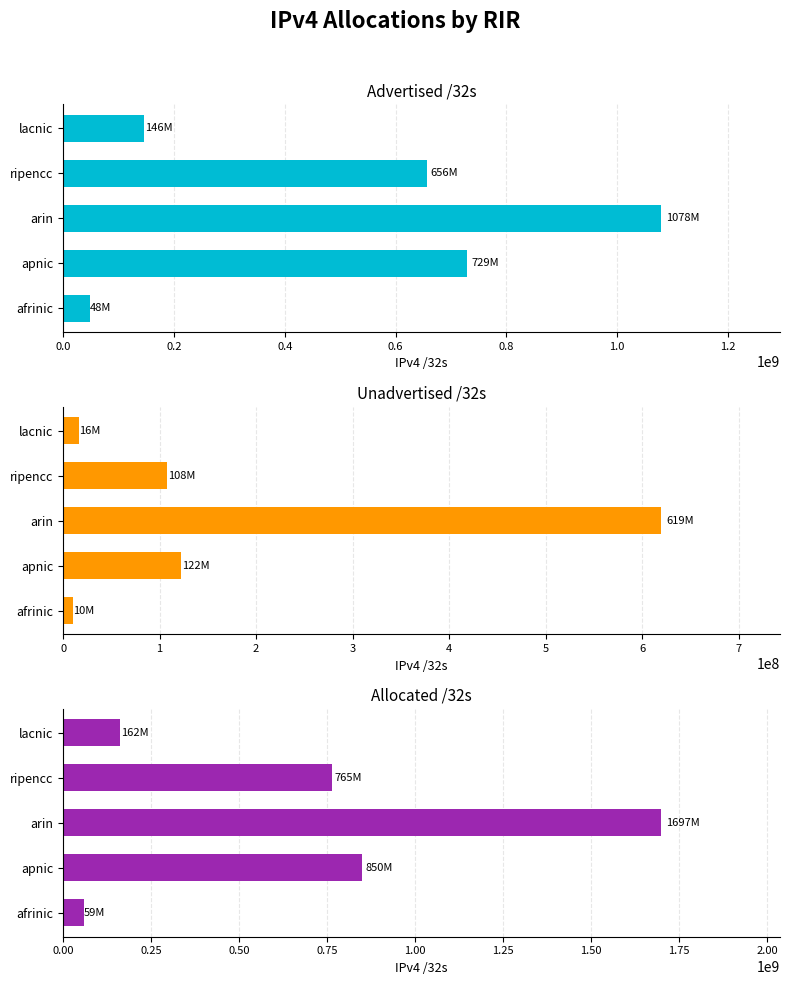

Is the value of Allocated /32s at lacnic greater than the value of Advertised /32s at arin?

No